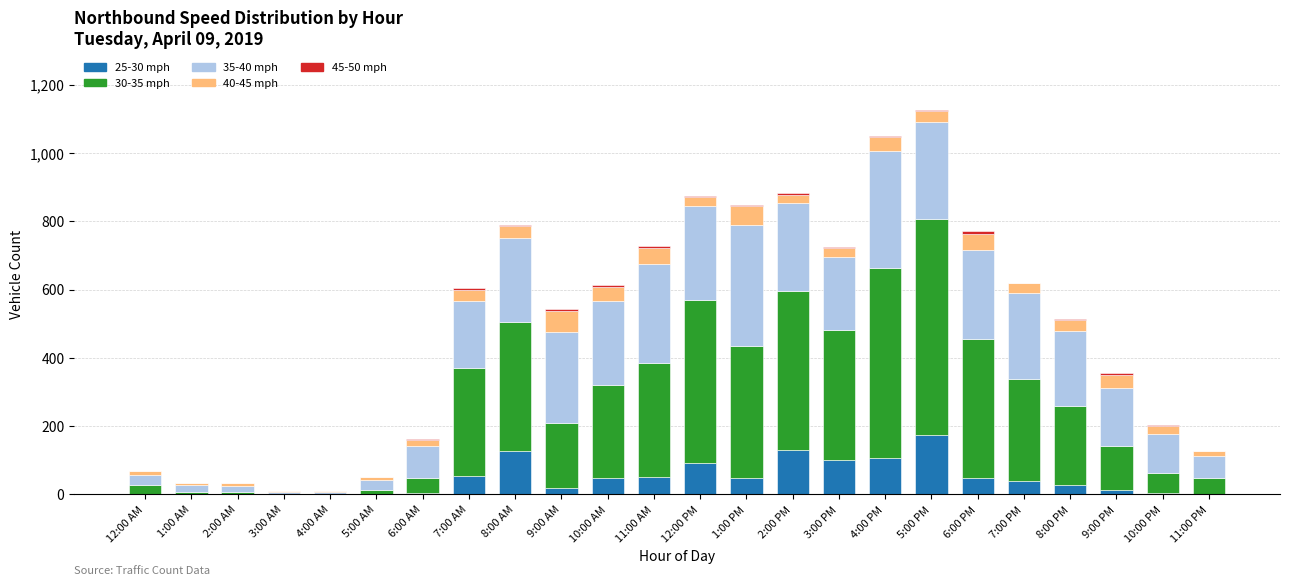

Count the number of categories in the chart.

24